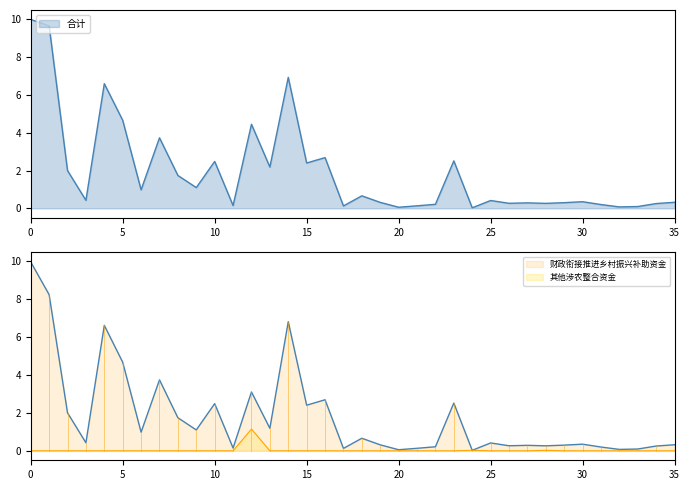

True or false: 合计 and 财政衔接推进乡村振兴补助资金 cross at least once.

False